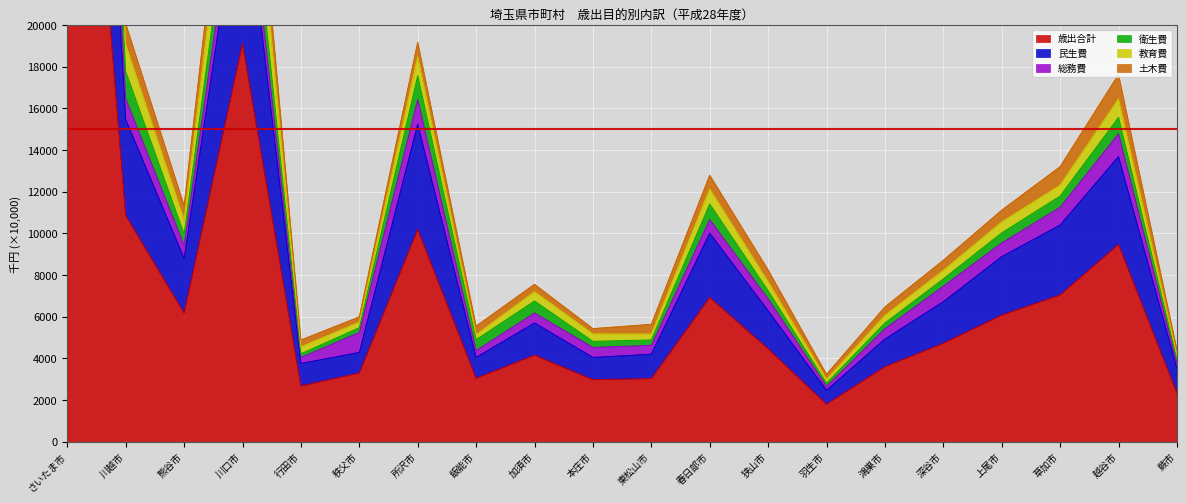

What position from the right is 所沢市?

14